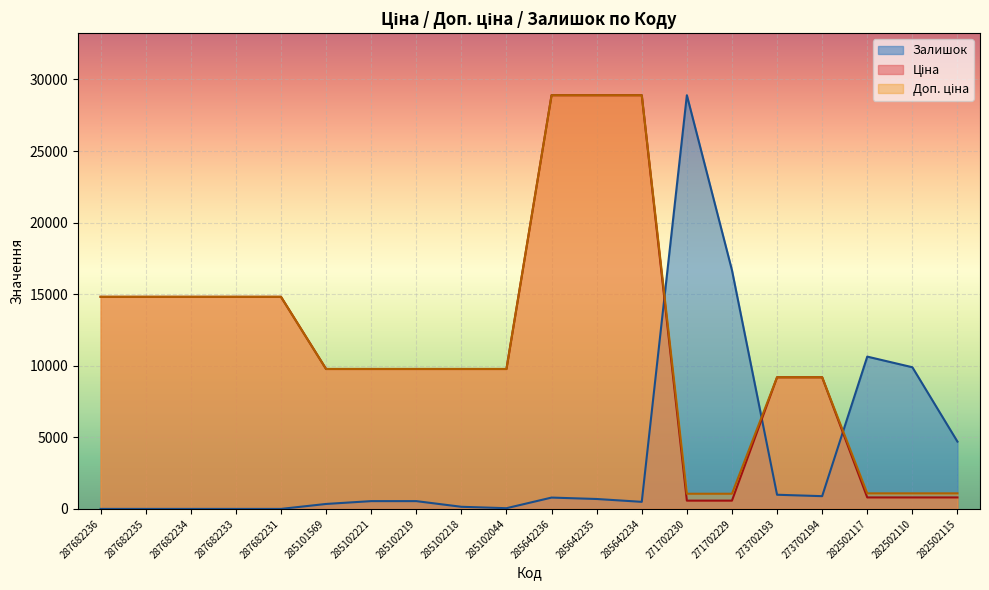

Where is Доп. ціна nearest to the value 14980?

287682236